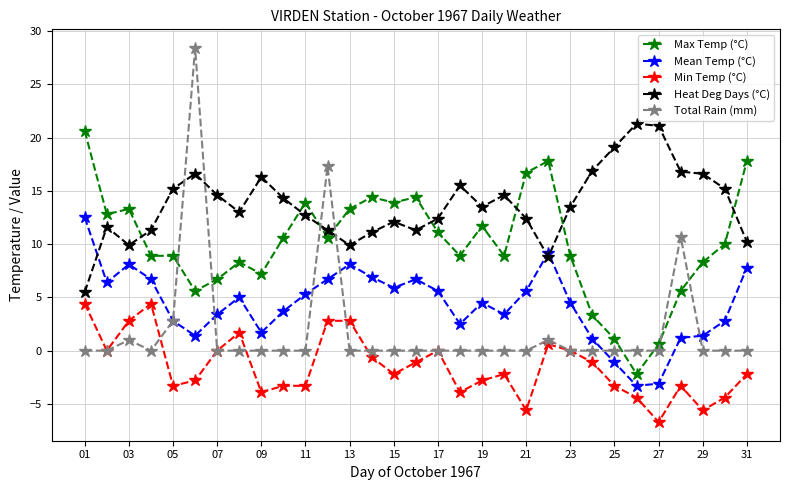

Which series has the widest spread of values?

Total Rain (mm)